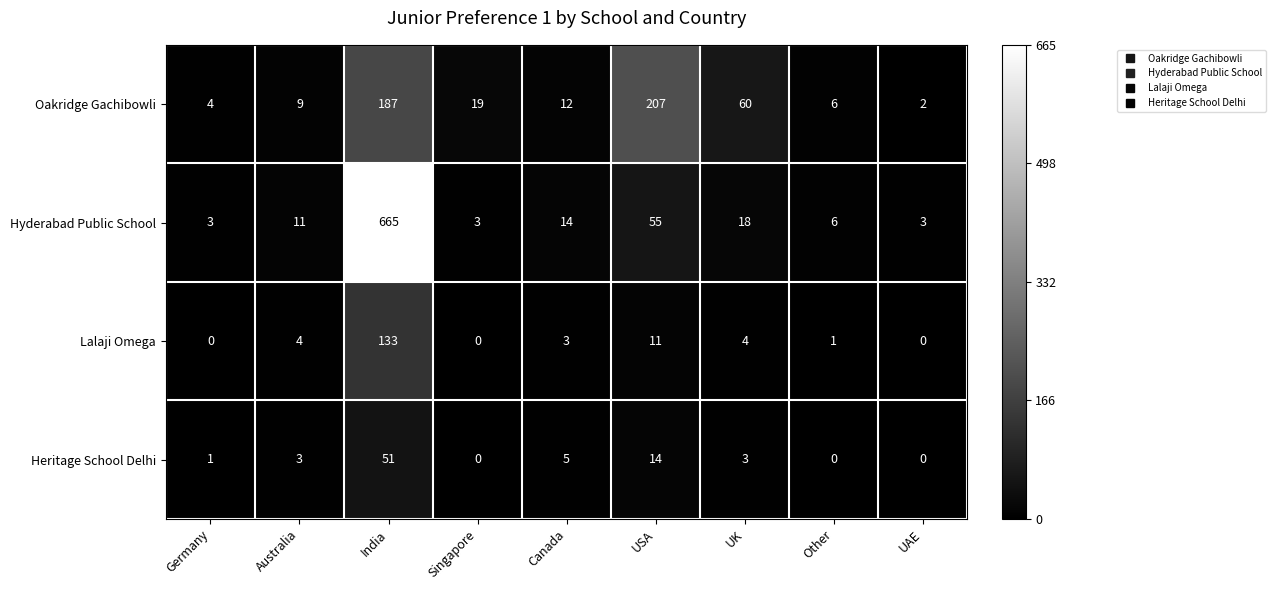

At which category is the sum across all series the highest?

India